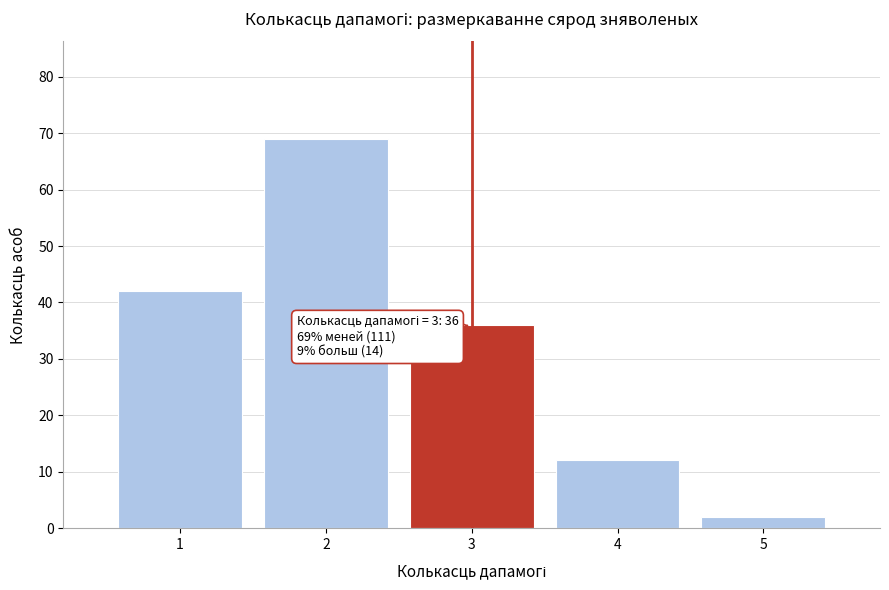

Which range on the x-axis has the tallest bar?

1.5 to 2.5